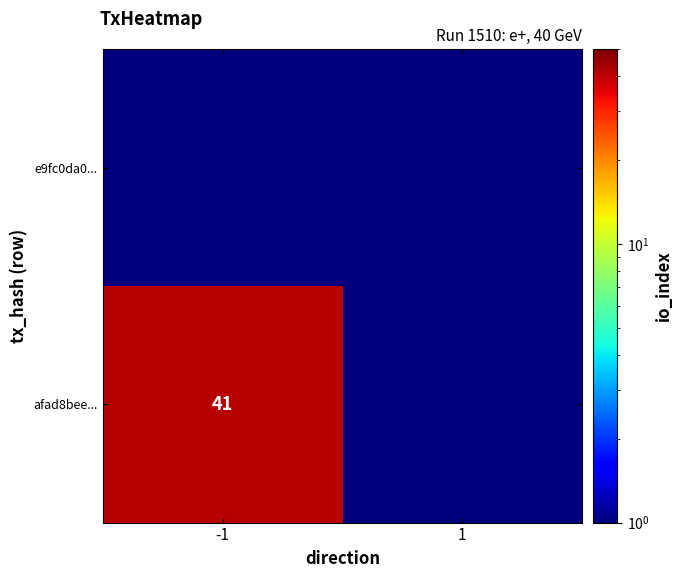

What is the minimum value shown in the chart?

0.5